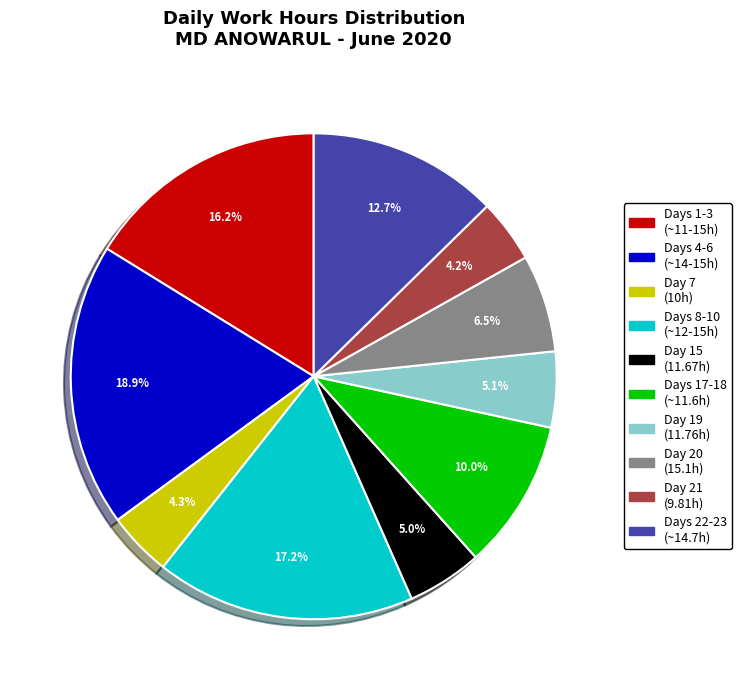

To the nearest percent, what is the average slice percentage?

10%